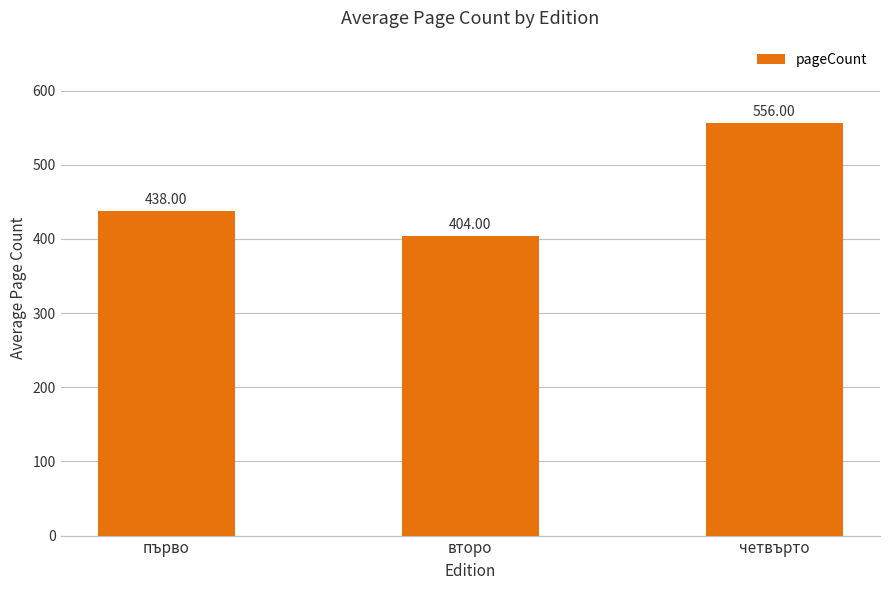

List the labels in order of value, largest first.

четвърто, първо, второ